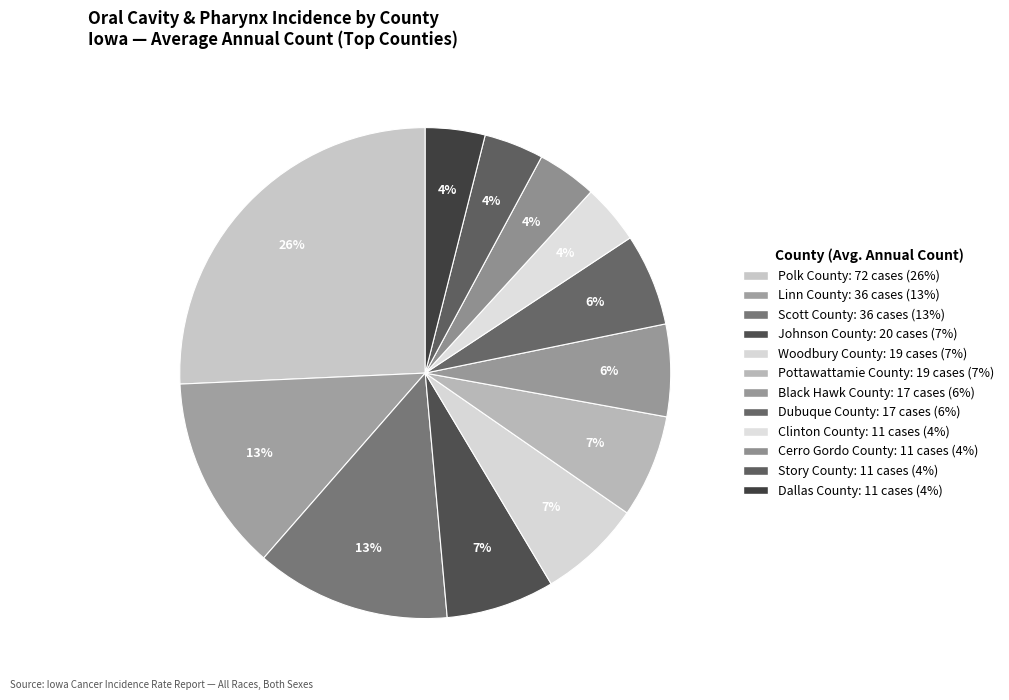

Combined, what portion of the pie is Johnson County and Dallas County?

11.1%